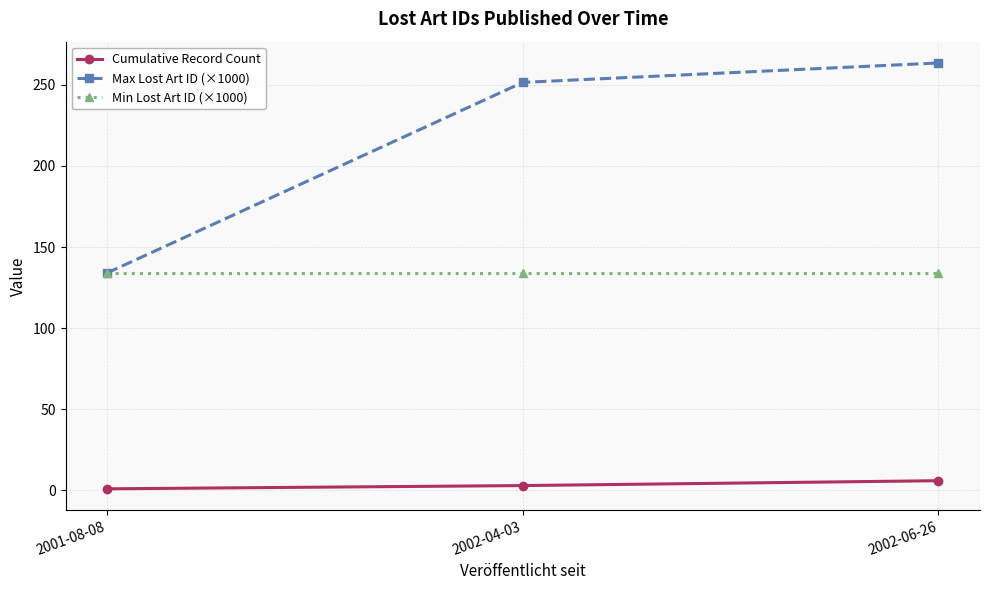

What is the minimum value for Cumulative Record Count?

1.0